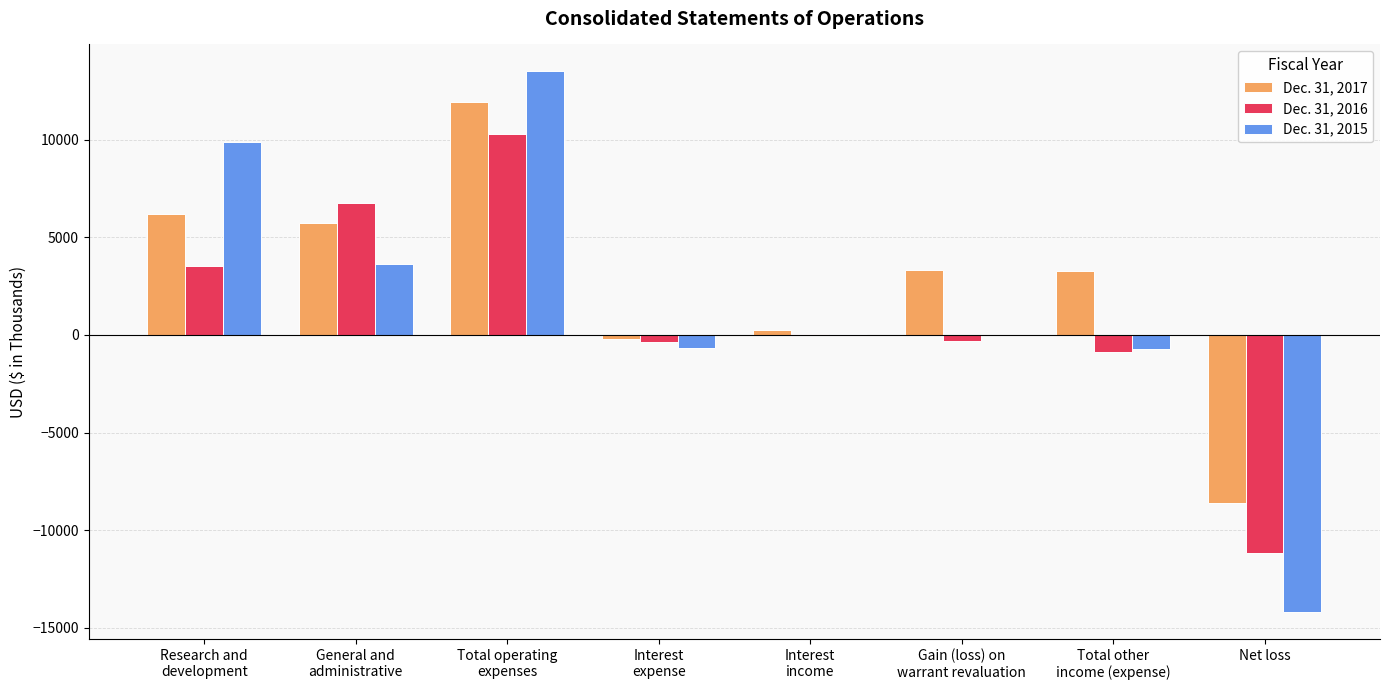

What is the maximum value shown in the chart?

13488